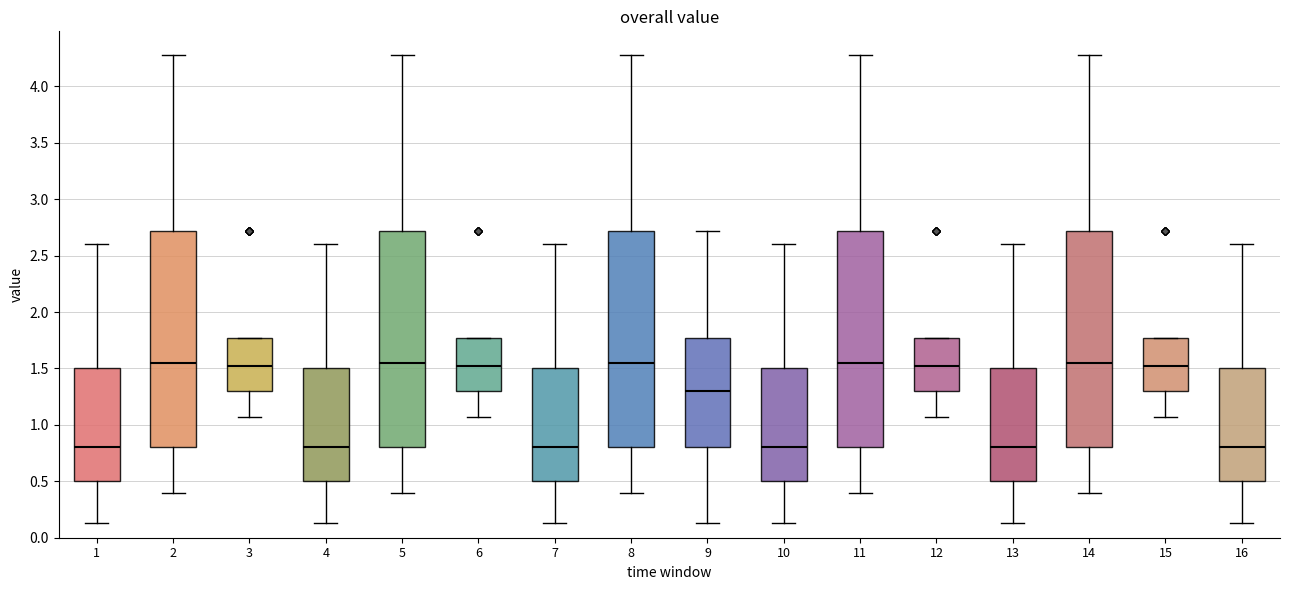

Where does the lower whisker of the box at x = 3 end on the y-axis? The values are not printed on the chart, so give them approximately, as read against the axis.

1.05